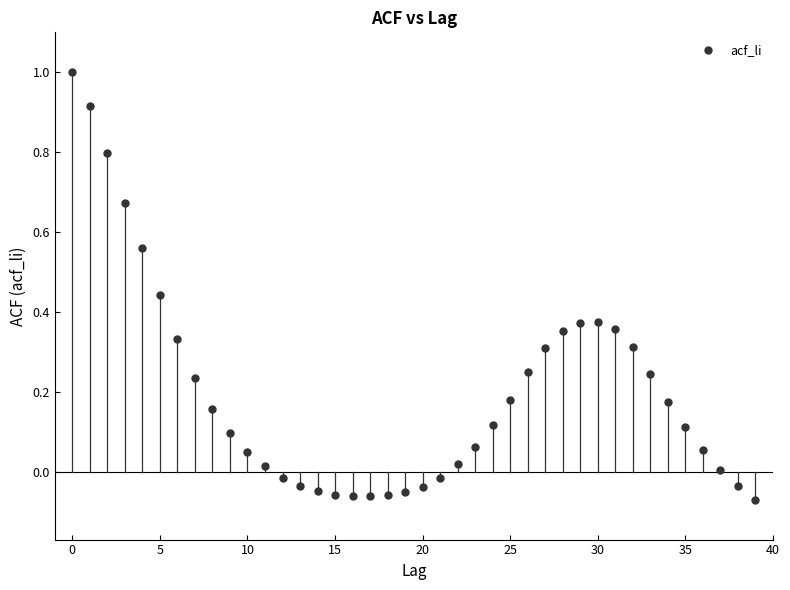

What is the range of Y values (max minus min)?

1.1